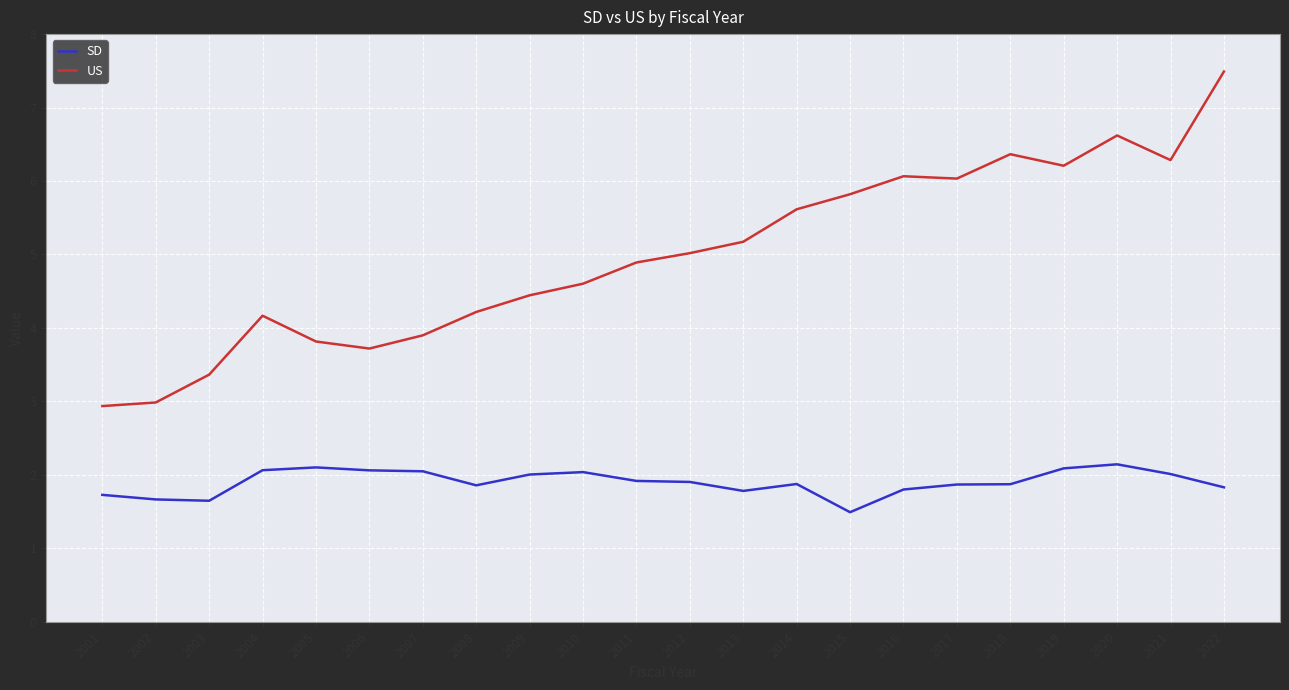

What is the spread (max minus min) of values at 2007?

1.9